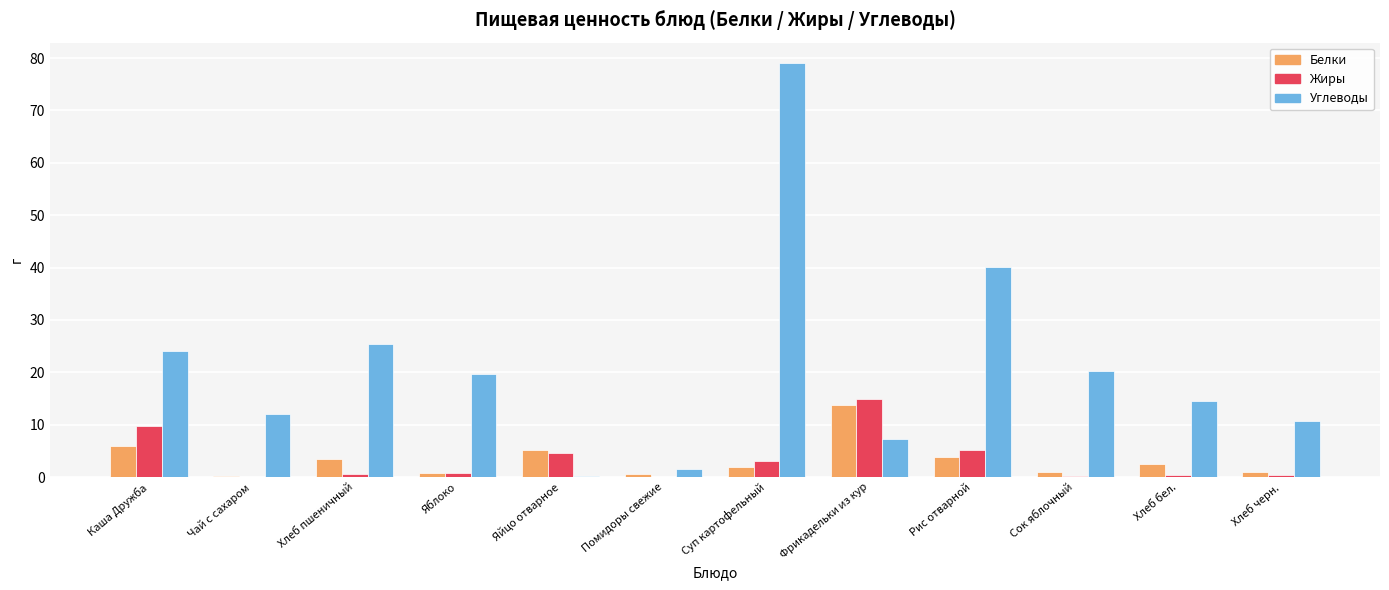

Which series changed the most between Каша Дружба and Фрикадельки из кур?

Углеводы